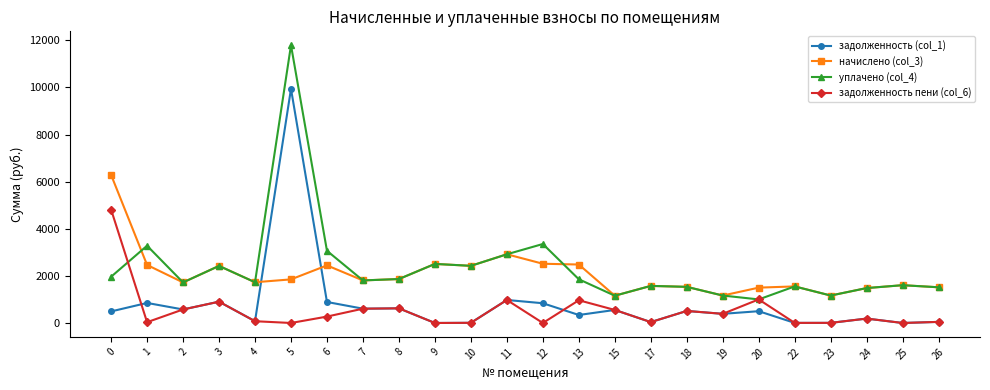

True or false: задолженность (col_1) has more than 1 points higher than both neighbors.

True